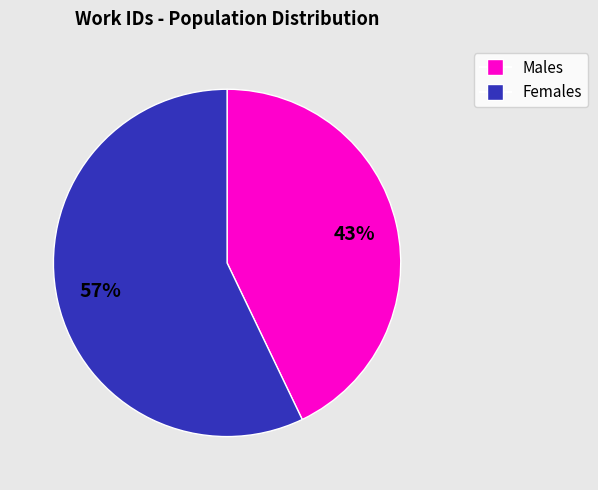

Does any single category account for the majority?

Yes